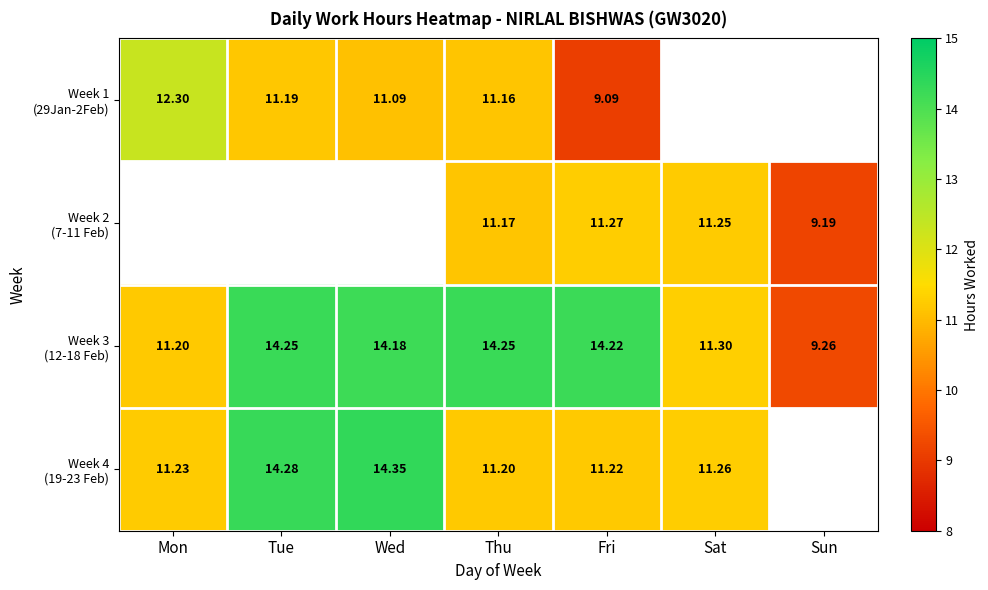

At which label does Week 3 (12-18 Feb) reach its peak?

Tue